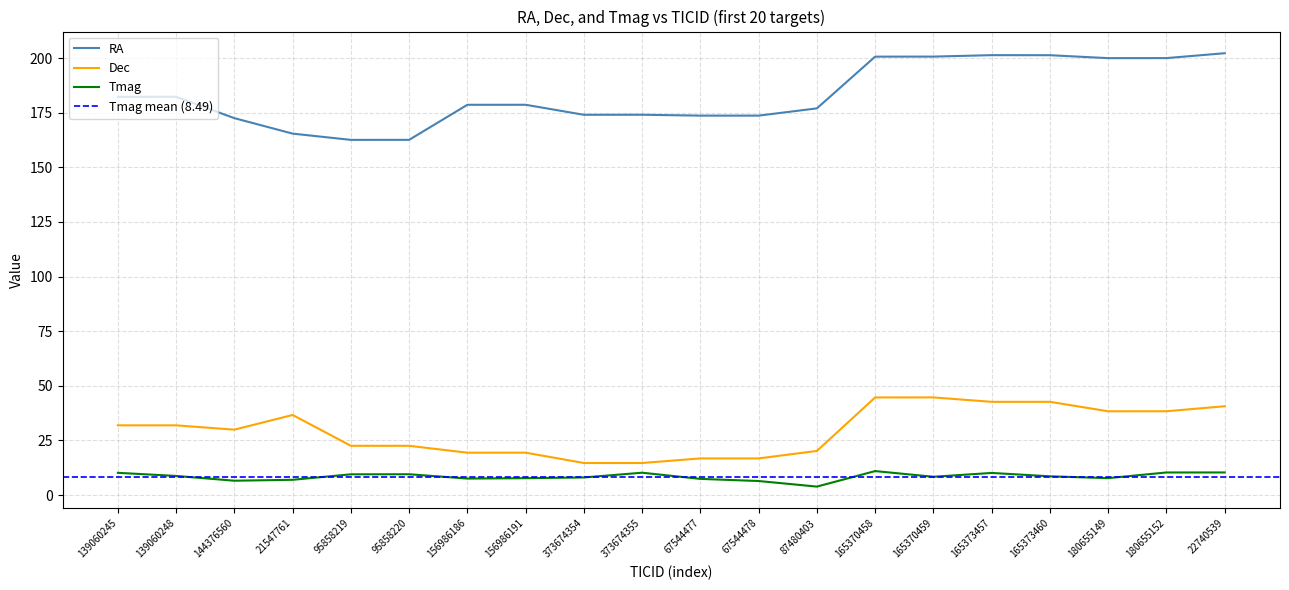

True or false: Tmag and Dec intersect in this chart.

False